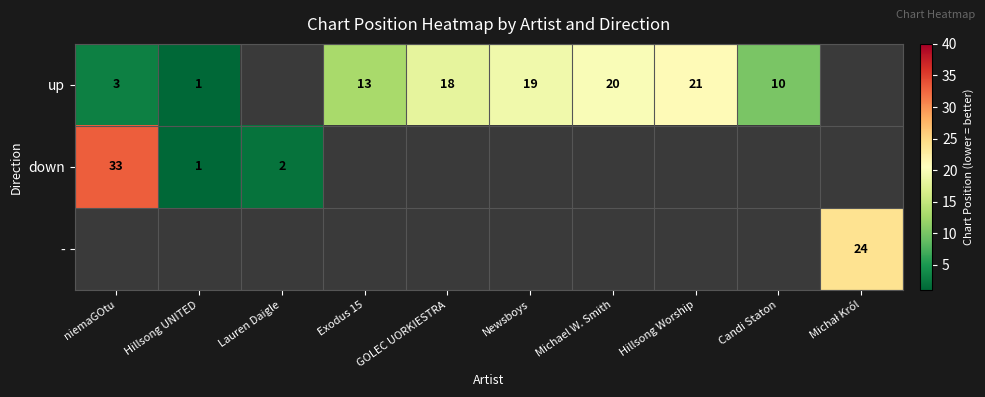

The value of up at GOLEC UORKIESTRA is 11. True or false?

False